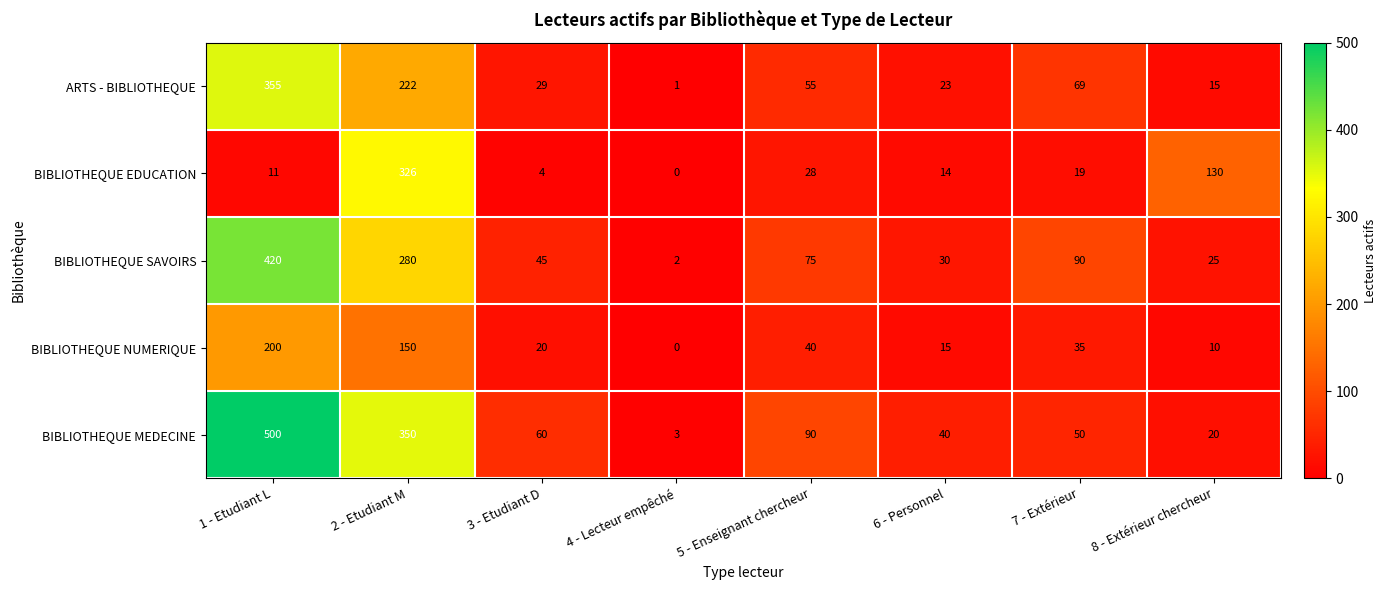

True or false: BIBLIOTHEQUE SAVOIRS has a value of 3 at 4 - Lecteur empêché.

False